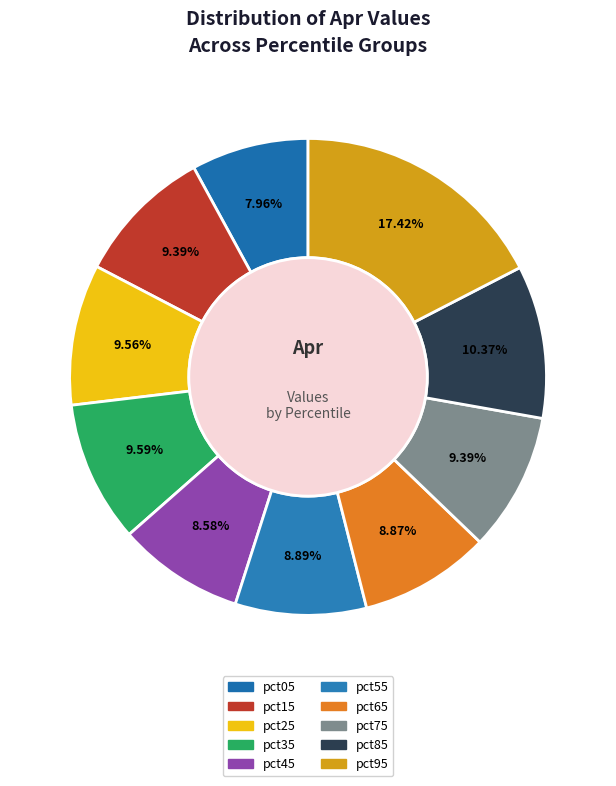

Does pct35 account for over 50% of the chart?

No